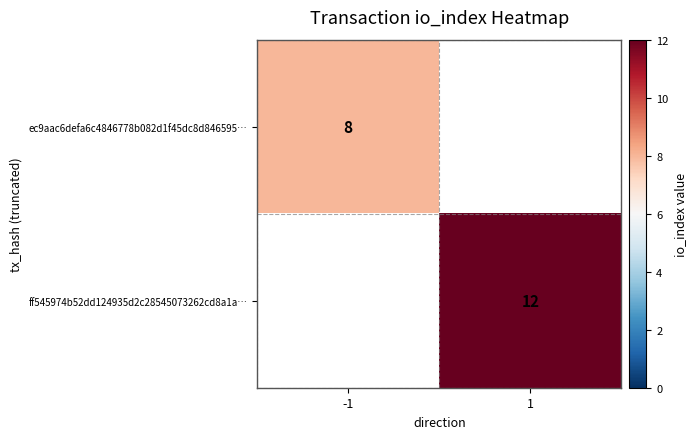

The value of ff545974b52dd124935d2c28545073262cd8a1a… at 1 is 19. True or false?

False